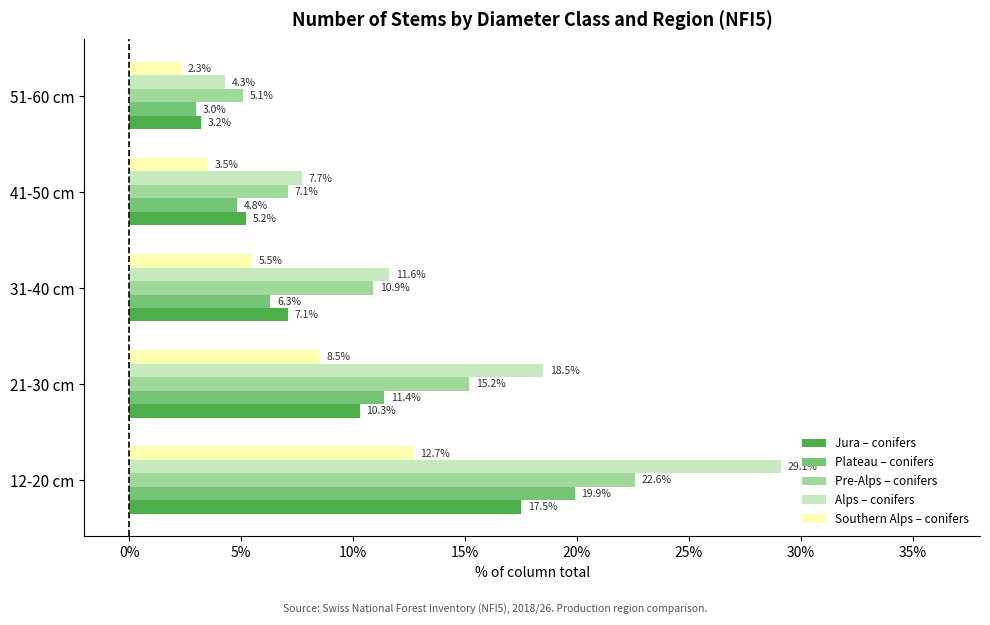

What is the highest value of the Jura – conifers series?

17.5